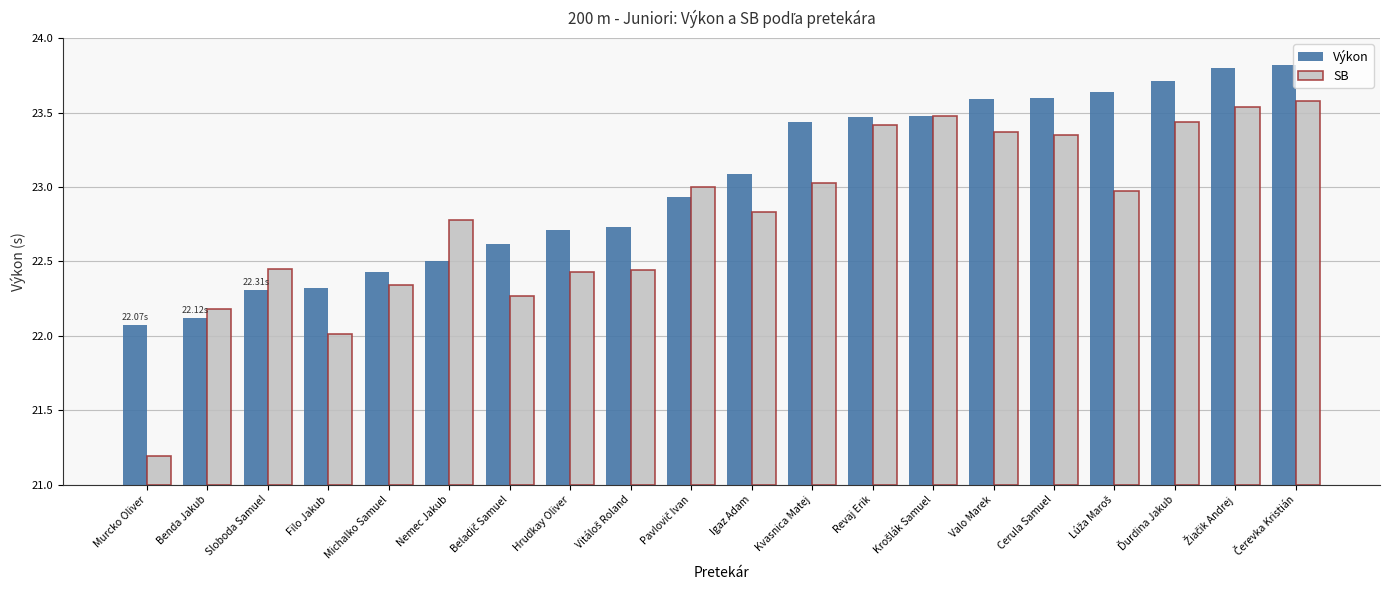

Reading left to right, list all the values displayed in this chart.

Výkon: 1.1	1.1	1.3	1.3	1.4	1.5	1.6	1.7	1.7	1.9	2.1	2.4	2.5	2.5	2.6	2.6	2.6	2.7	2.8	2.8
SB: 0.2	1.2	1.4	1.0	1.3	1.8	1.3	1.4	1.4	2.0	1.8	2.0	2.4	2.5	2.4	2.4	2.0	2.4	2.5	2.6